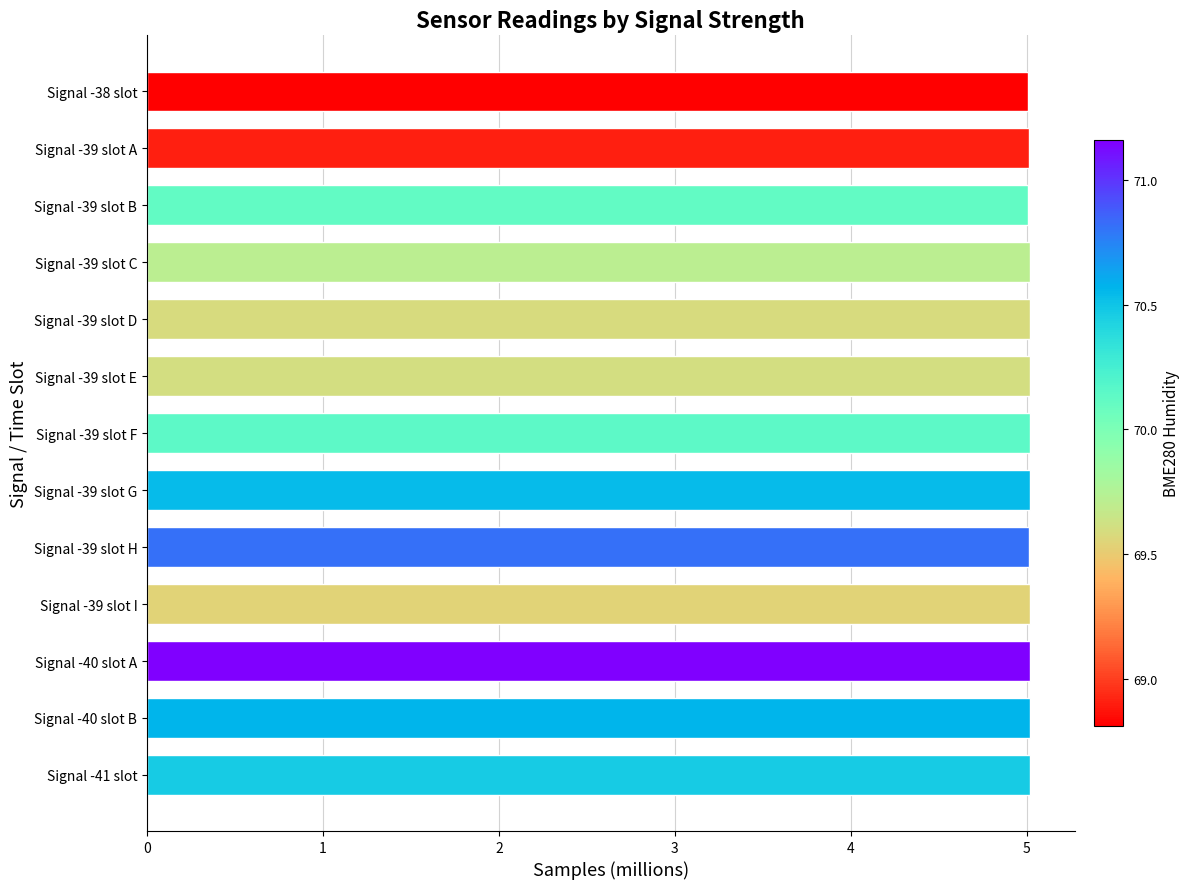

True or false: the data shows 6.8 at Signal -39 slot E.

False